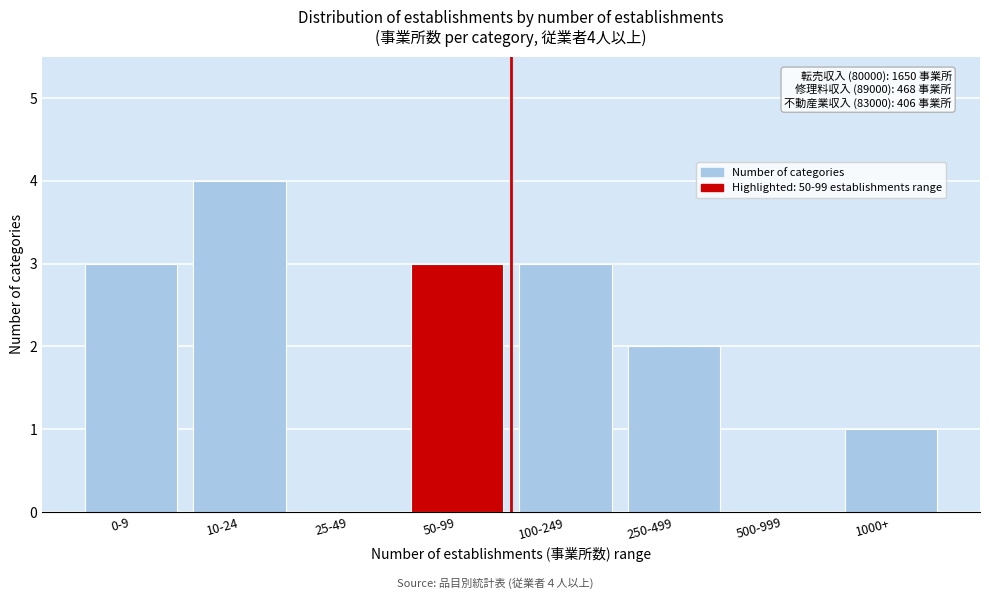

Reading left to right, what are all the values shown in this chart?

0-9=3	10-24=4	25-49=0	50-99=3	100-249=3	250-499=2	500-999=0	1000+=1